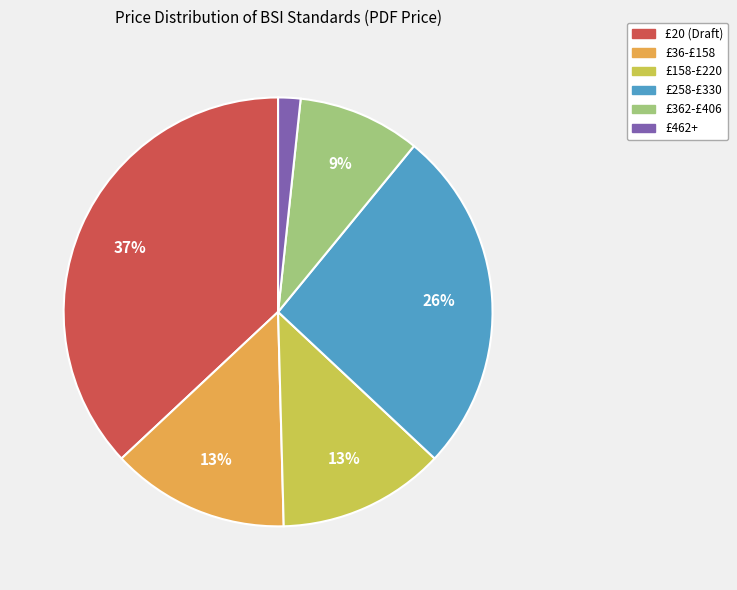

Is there a majority slice in this chart?

No